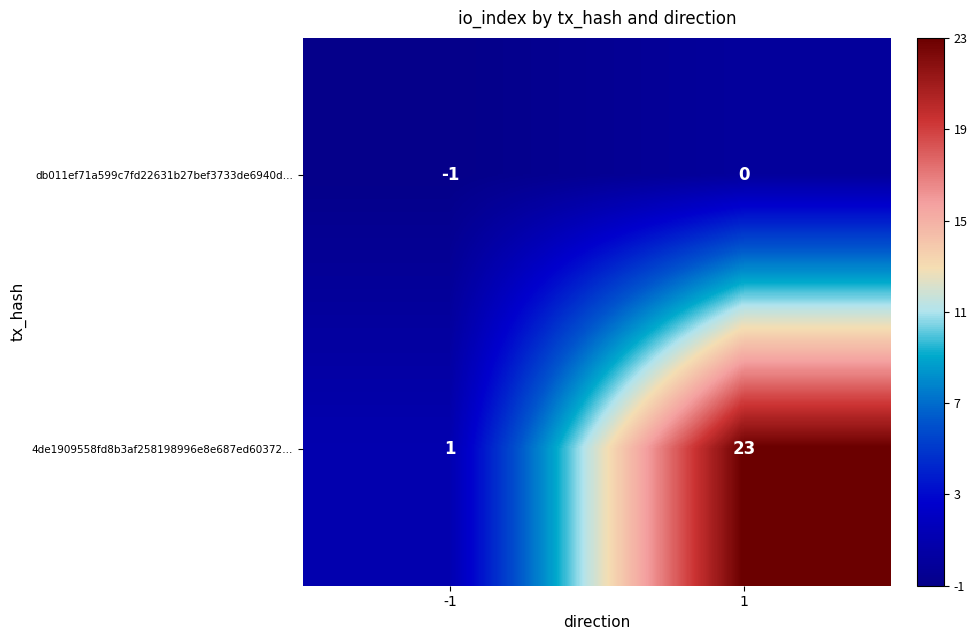

Which series has the largest total across all categories?

4de1909558fd8b3af258198996e8e687ed60372…